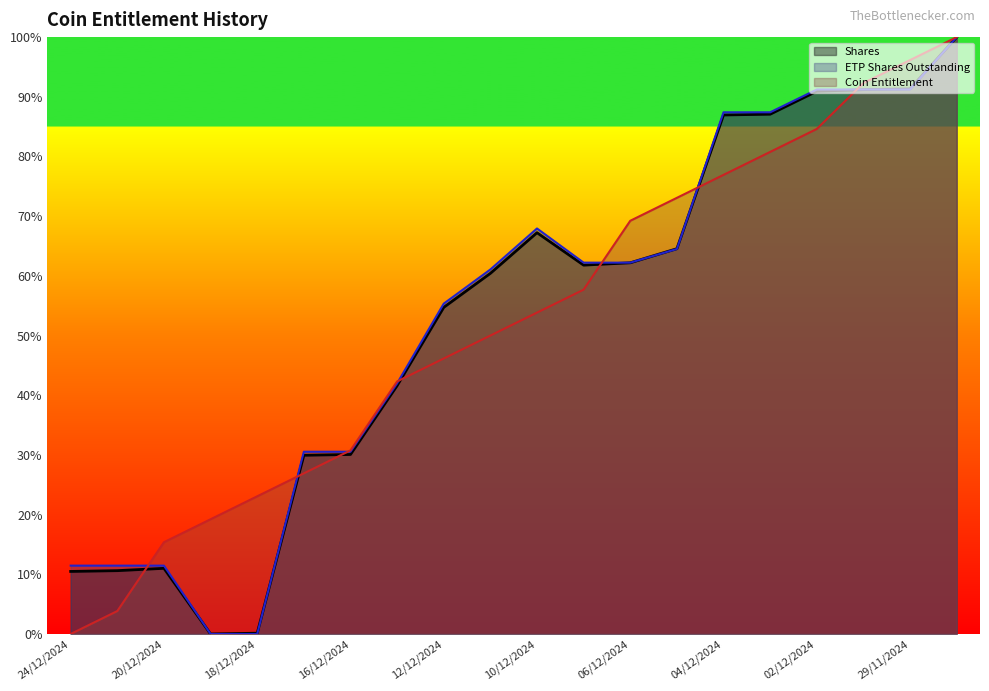

Is it true that Coin Entitlement equals 1.0 at 29/11/2024?

True